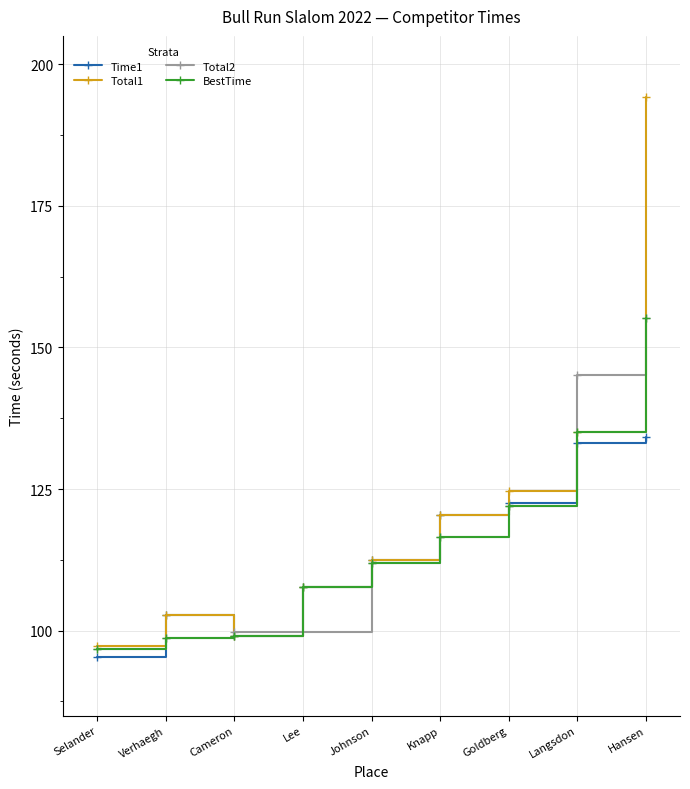

At which label is Time1 closest to 114?

Johnson